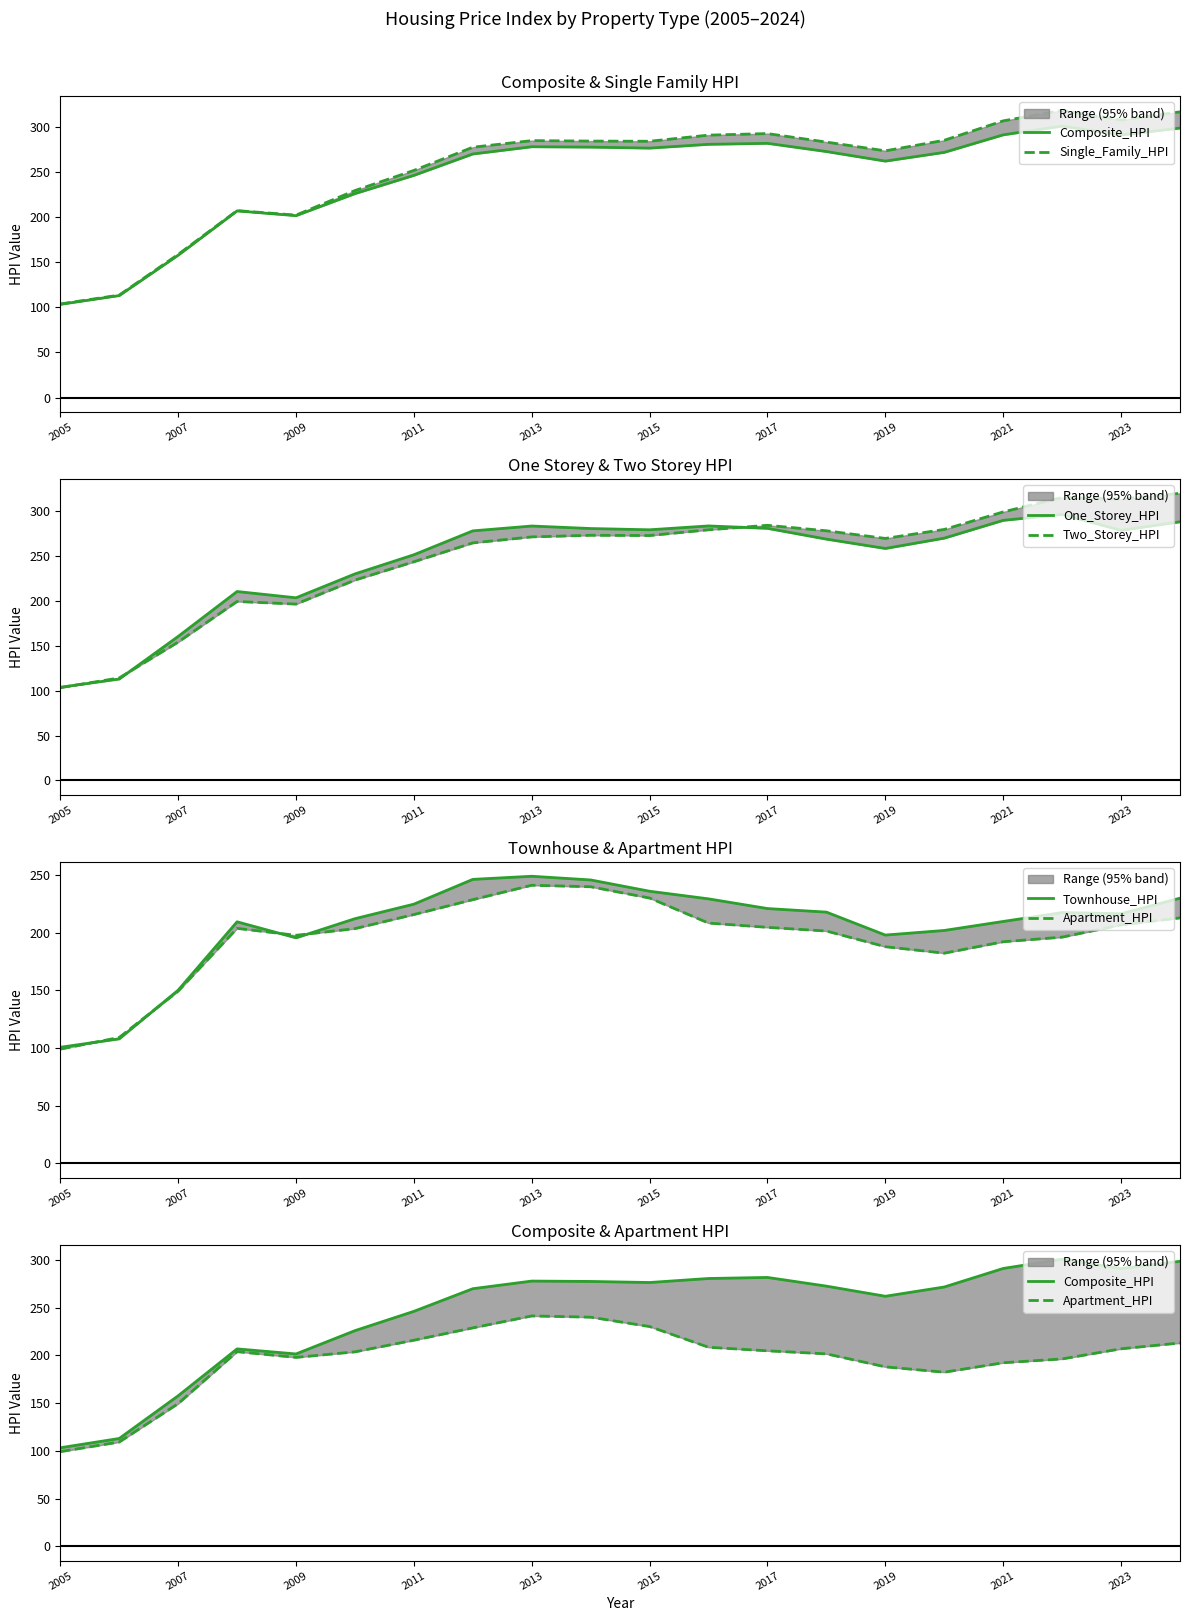

How many interior local valleys does the Townhouse_HPI series have?

3